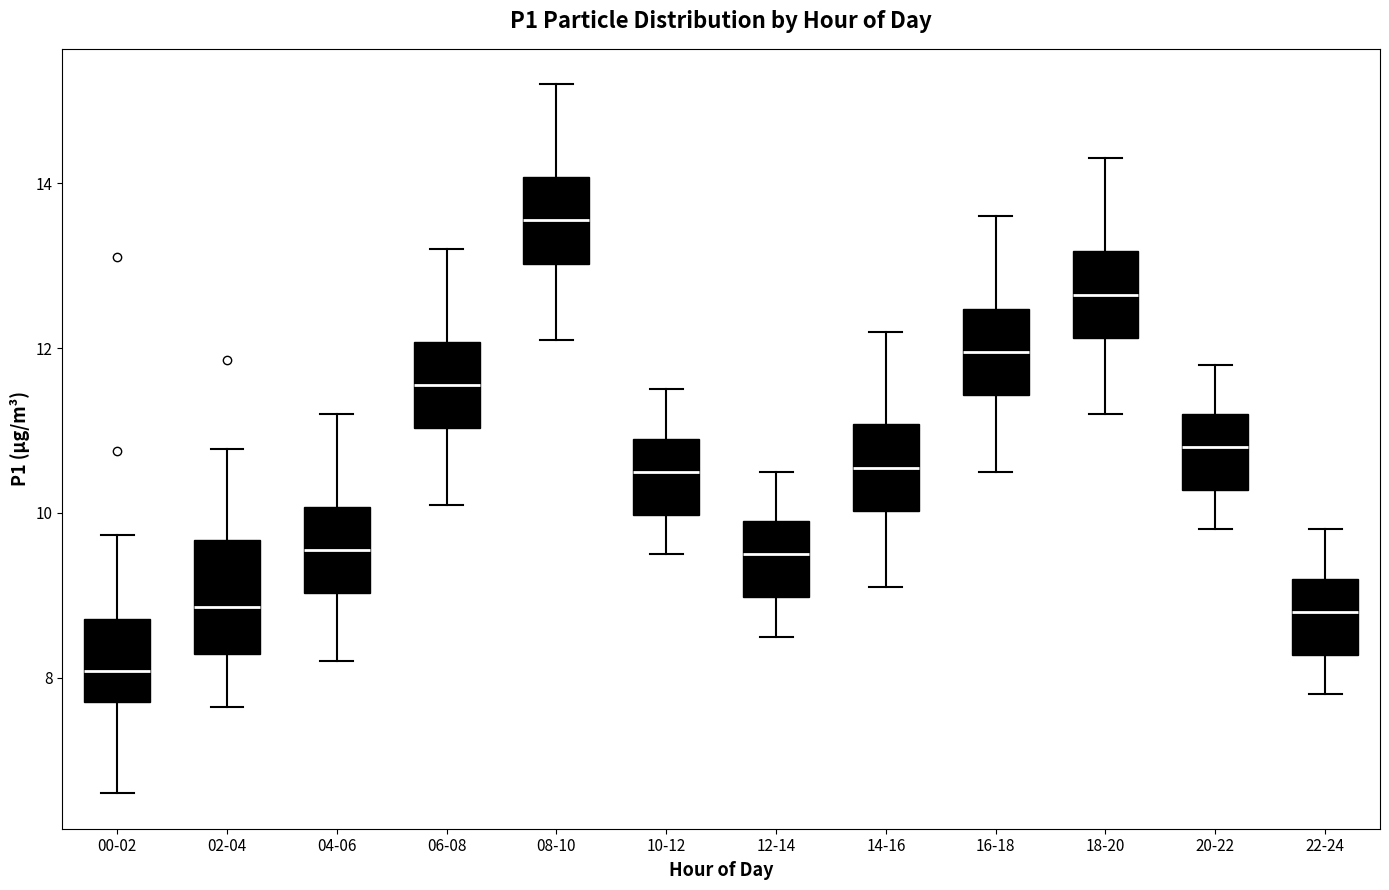

Reading left to right, read every box against the y-axis: the position of its median line, the range the box covers, and the ends of its whiskers. The values are not printed on the chart, so give them approximately, as read against the axis.

00-02: median 8.0, box 7.8 to 8.8, whiskers 6.6 to 9.8
02-04: median 8.8, box 8.2 to 9.6, whiskers 7.6 to 10.8
04-06: median 9.6, box 9.0 to 10.0, whiskers 8.2 to 11.2
06-08: median 11.6, box 11.0 to 12.0, whiskers 10.2 to 13.2
08-10: median 13.6, box 13.0 to 14.0, whiskers 12.2 to 15.2
10-12: median 10.6, box 10.0 to 11.0, whiskers 9.6 to 11.6
12-14: median 9.6, box 9.0 to 10.0, whiskers 8.6 to 10.6
14-16: median 10.6, box 10.0 to 11.0, whiskers 9.2 to 12.2
16-18: median 12.0, box 11.4 to 12.4, whiskers 10.6 to 13.6
18-20: median 12.6, box 12.2 to 13.2, whiskers 11.2 to 14.4
20-22: median 10.8, box 10.2 to 11.2, whiskers 9.8 to 11.8
22-24: median 8.8, box 8.2 to 9.2, whiskers 7.8 to 9.8